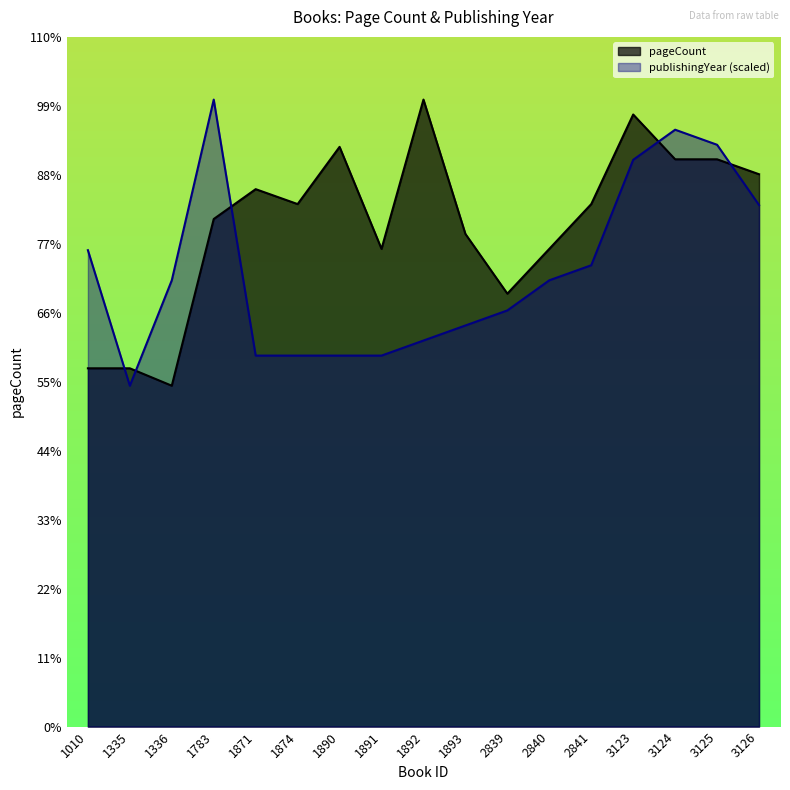

What is the difference between the pageCount values at 2841 and 1871?

12.0